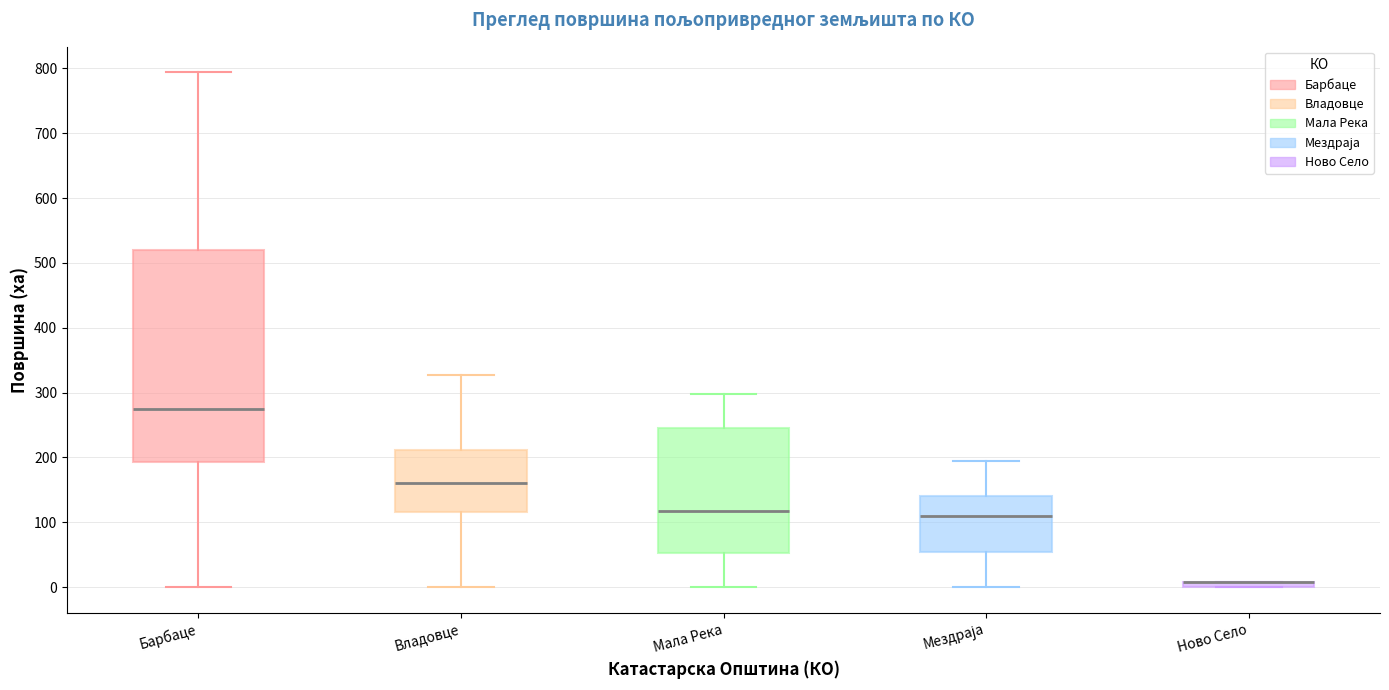

Where is the upper edge of the box for Владовце on the y-axis? The values are not printed on the chart, so give them approximately, as read against the axis.

210